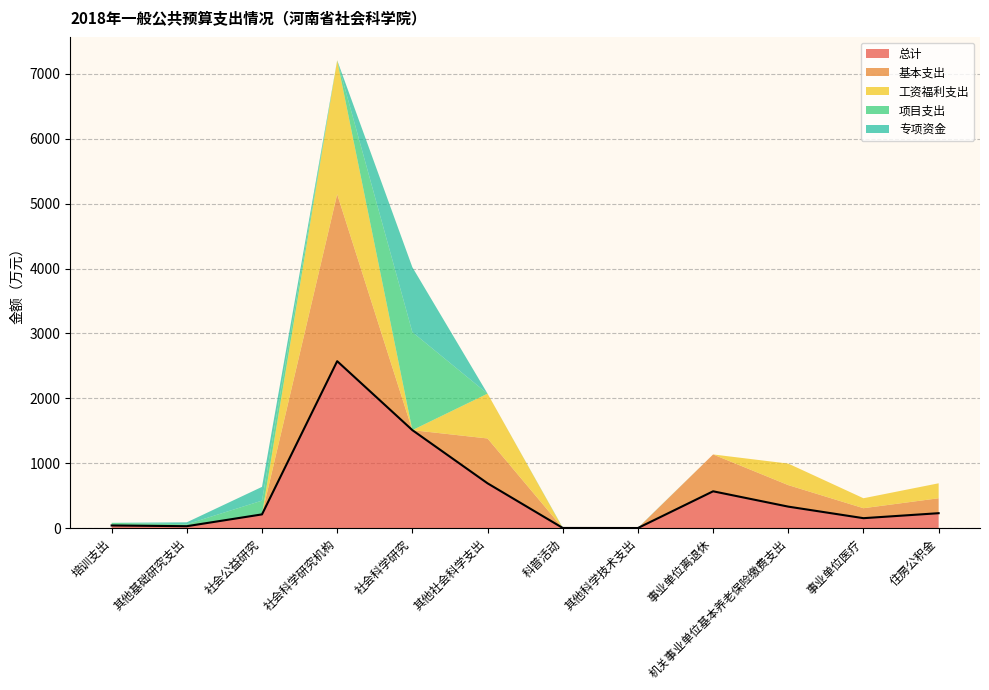

Which label corresponds to the largest value in the chart?

社会科学研究机构